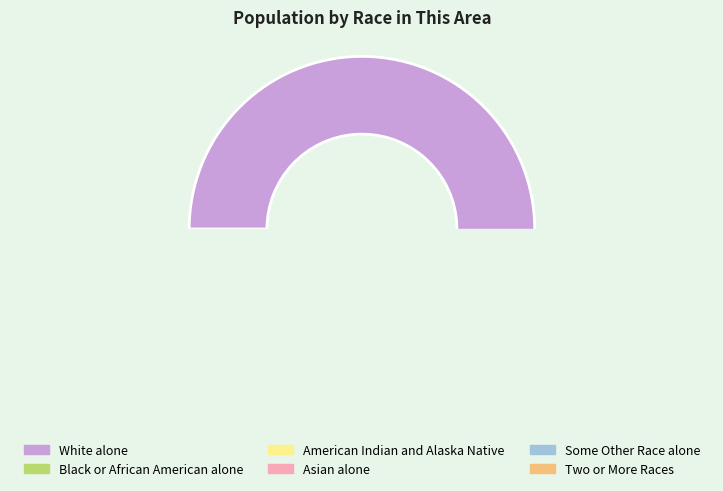

To the nearest percent, what is the difference between the Asian alone and White alone slice percentages?

95%